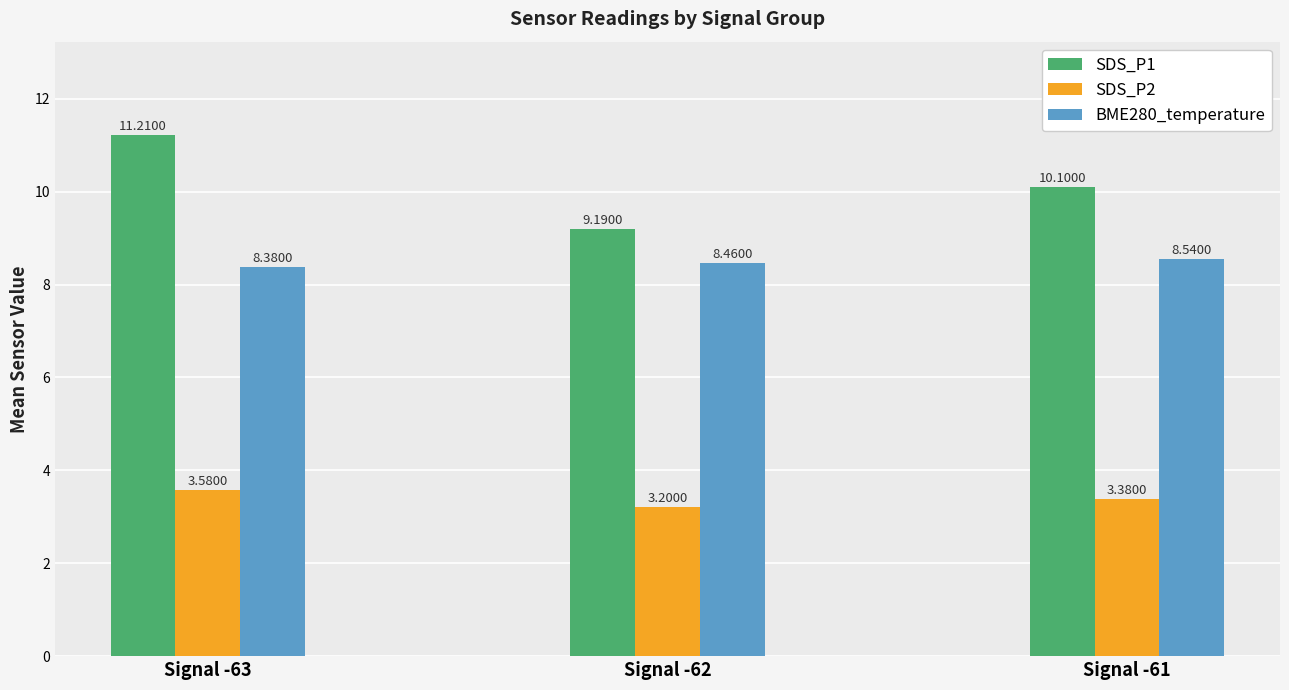

Is it true that SDS_P2 equals 5.0 at Signal -63?

False